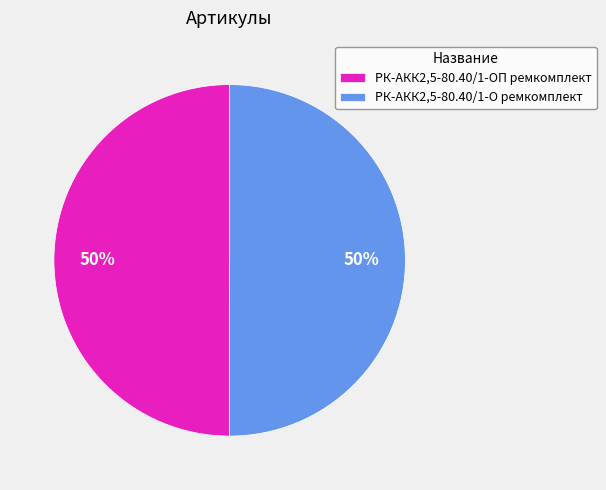

The РК-АКК2,5-80.40/1-ОП ремкомплект slice represents 50% of the pie. True or false?

True